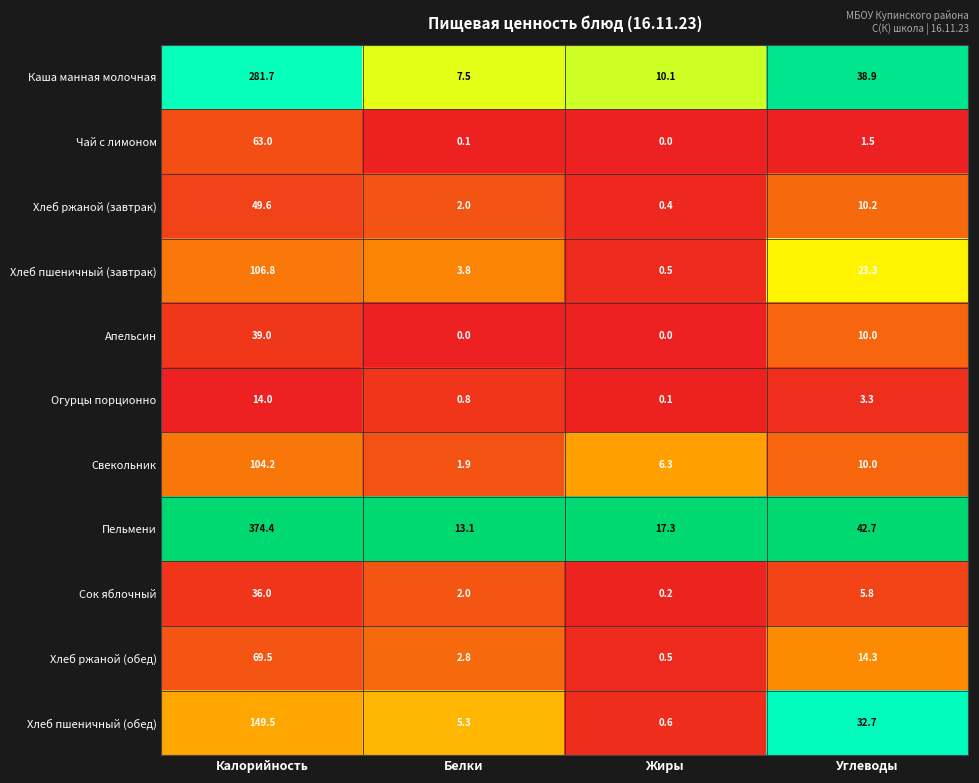

Read the Хлеб пшеничный (обед) value at Углеводы.

32.7